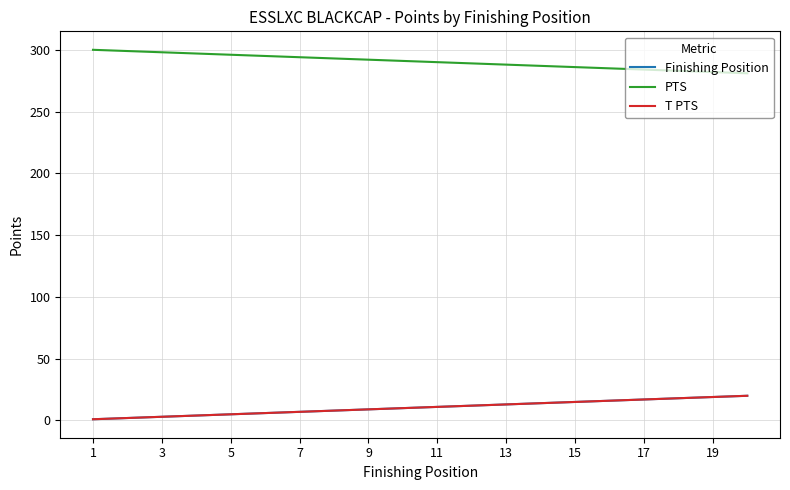

Is this an area chart (filled region under the line)?

No